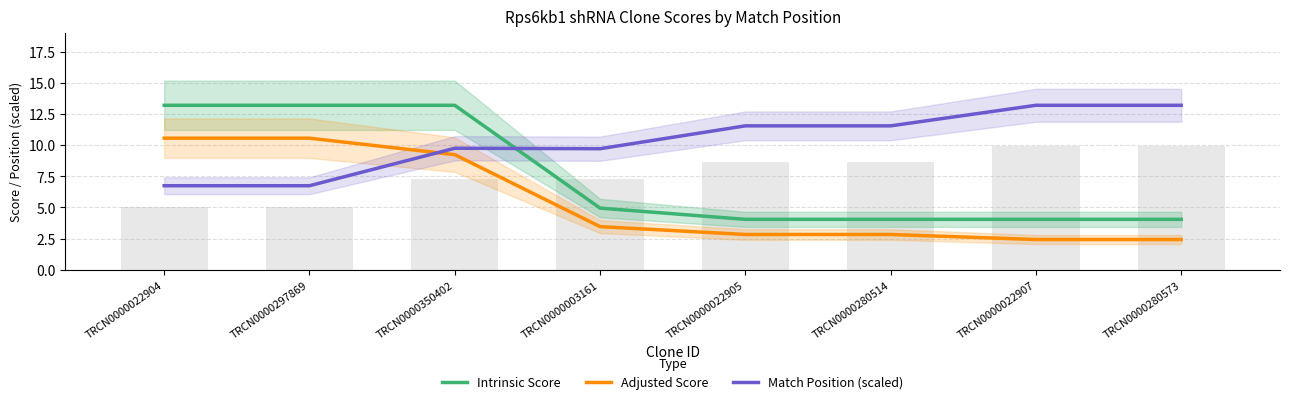

Which series has the largest total across all categories?

Match Position (scaled)